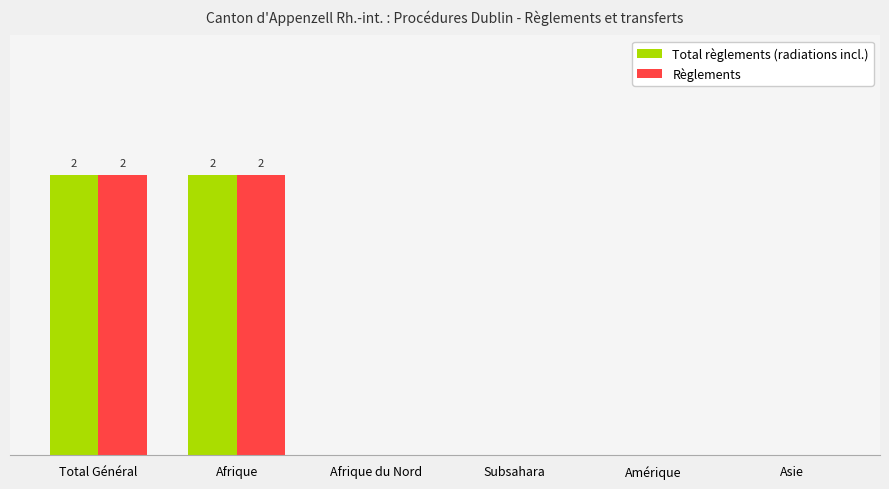

What are all the series names shown in the legend?

Total règlements (radiations incl.), Règlements